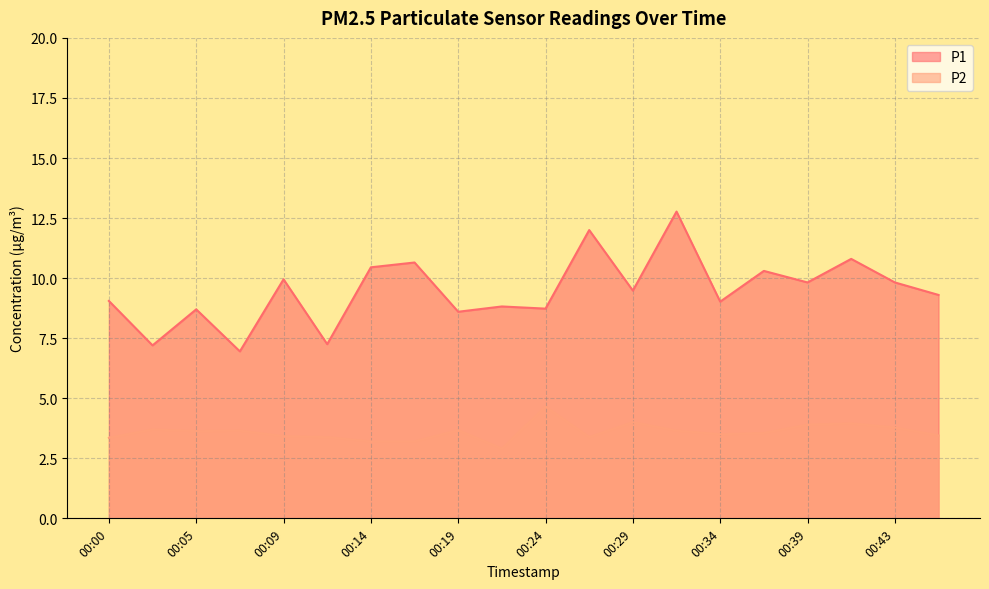

What is the difference between the P2 values at 00:14 and 00:43?

0.6